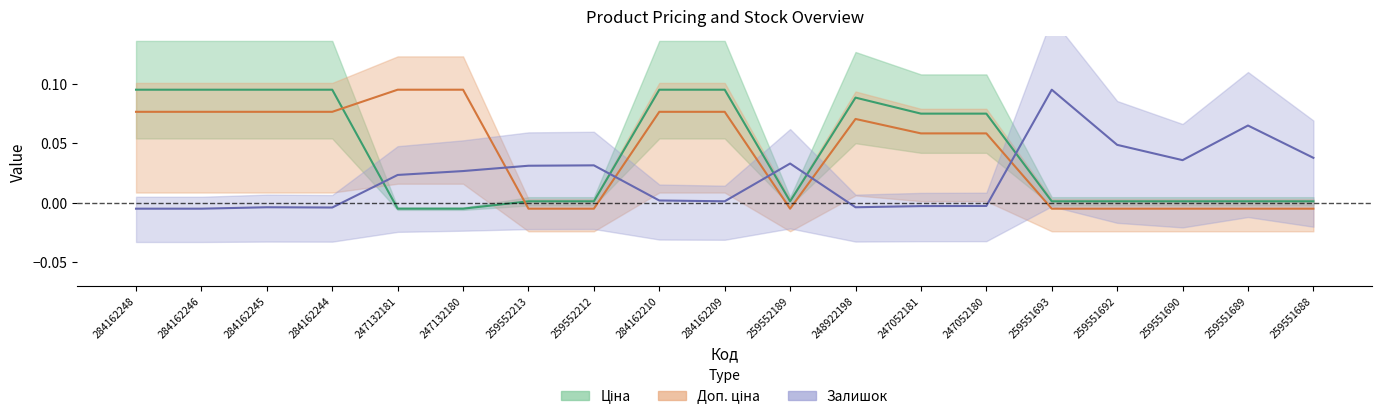

How many values in Доп. ціна are above zero?

11